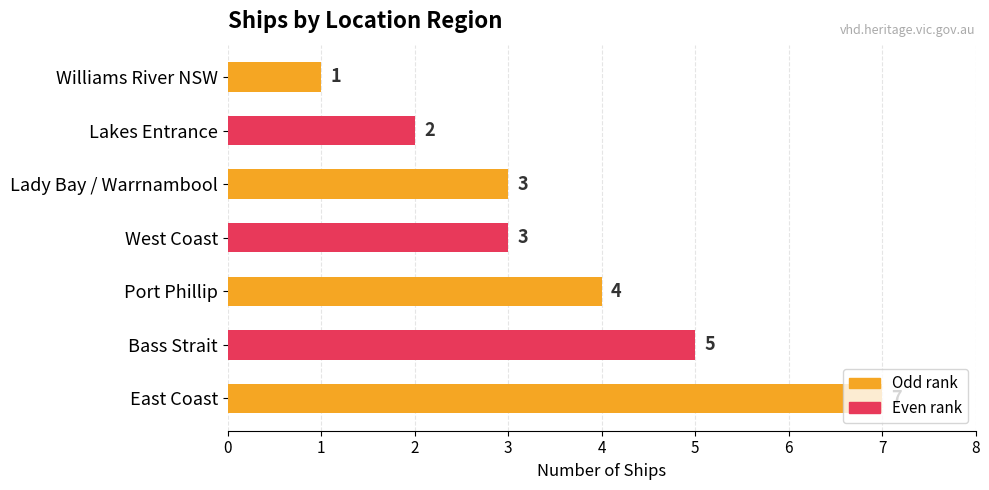

What is the ratio of the value at East Coast to the value at Lady Bay / Warrnambool?

2.3